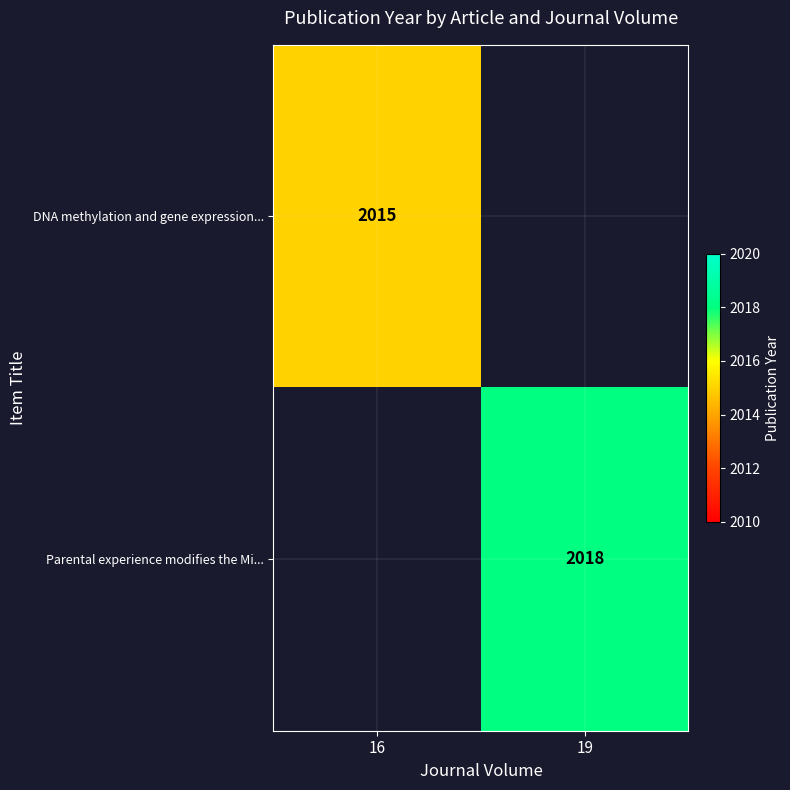

Is it true that DNA methylation and gene expression... equals 2015 at 16?

True